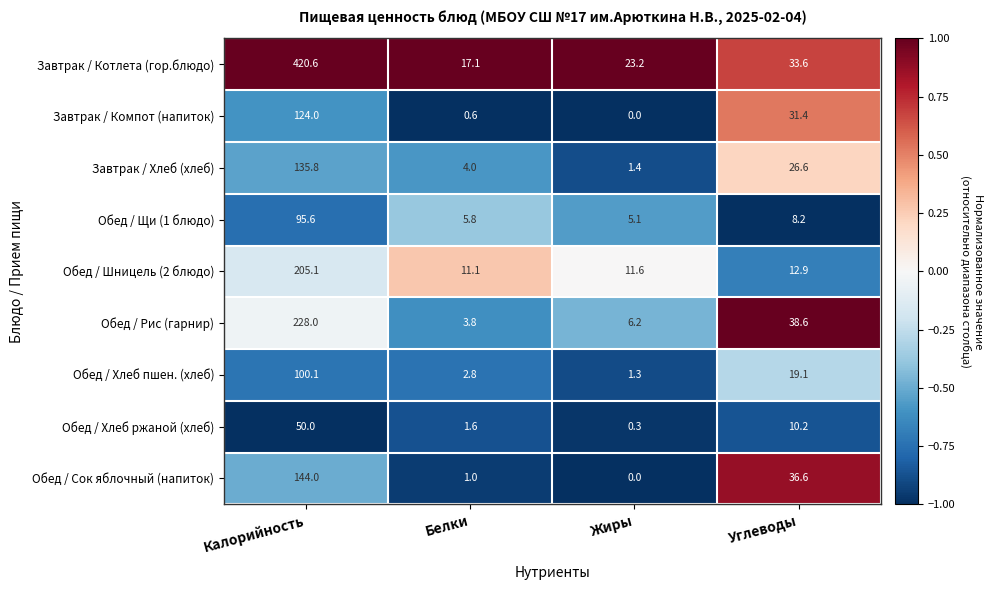

Which series has the largest total across all categories?

Завтрак / Котлета (гор.блюдо)